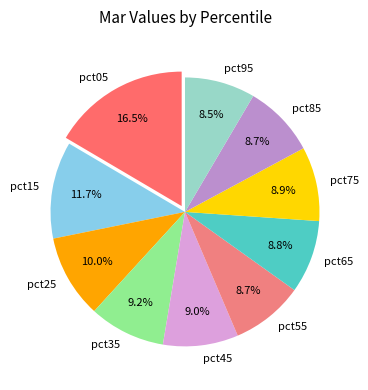

Combined, do pct75 and pct85 account for over 50%?

No